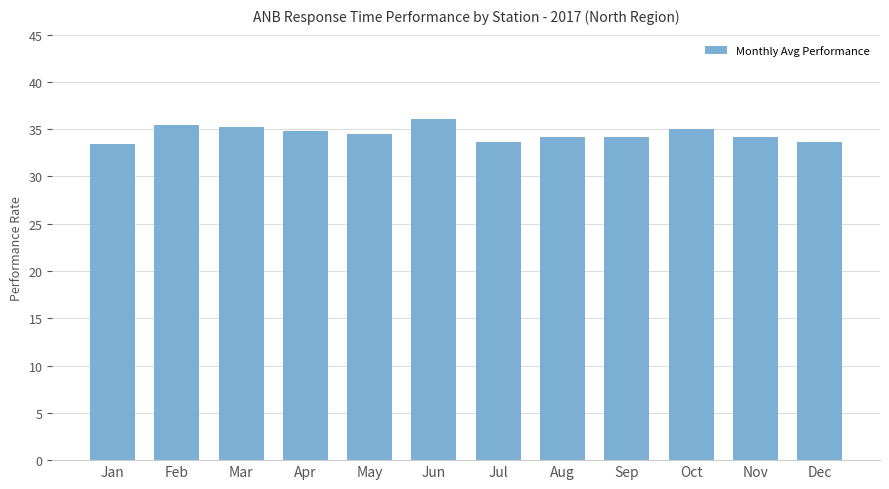

What is the sum of the values at Jul and Oct?

68.7